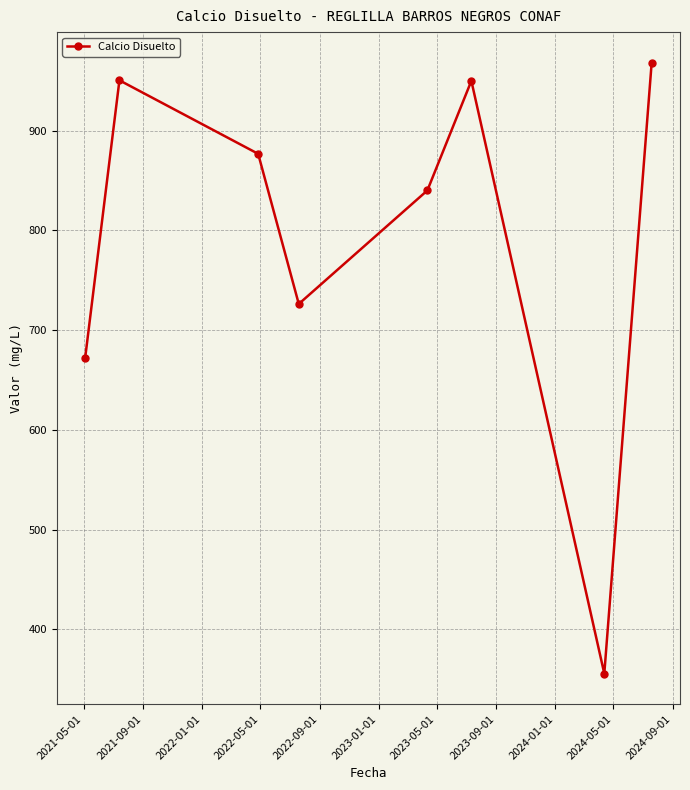

What is the difference between the second highest and second lowest values?

278.8